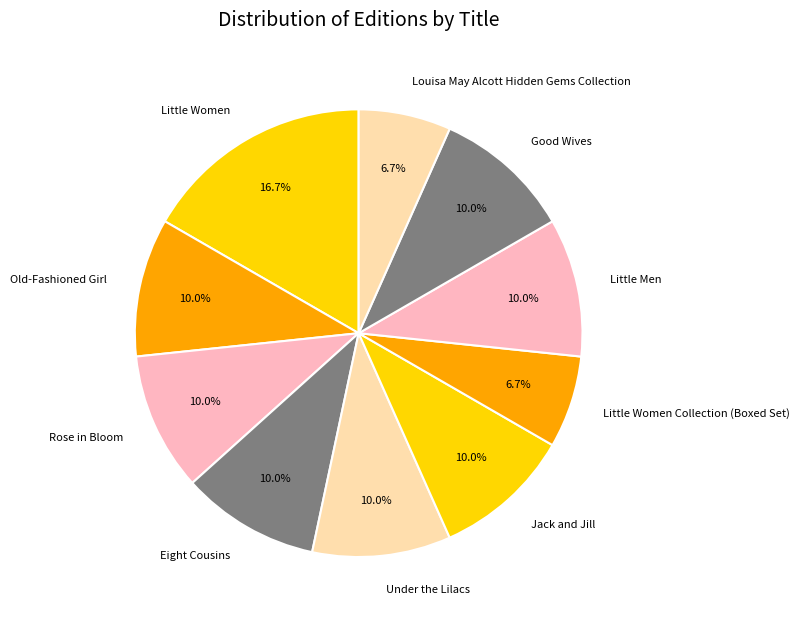

Approximately how many times larger is the value at Little Women Collection (Boxed Set) compared to Rose in Bloom?

0.7